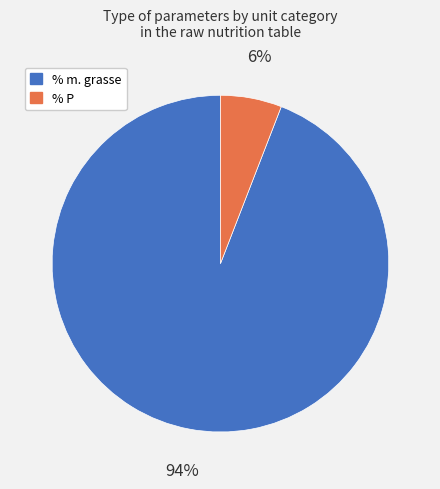

The % P slice represents 6% of the pie. True or false?

True